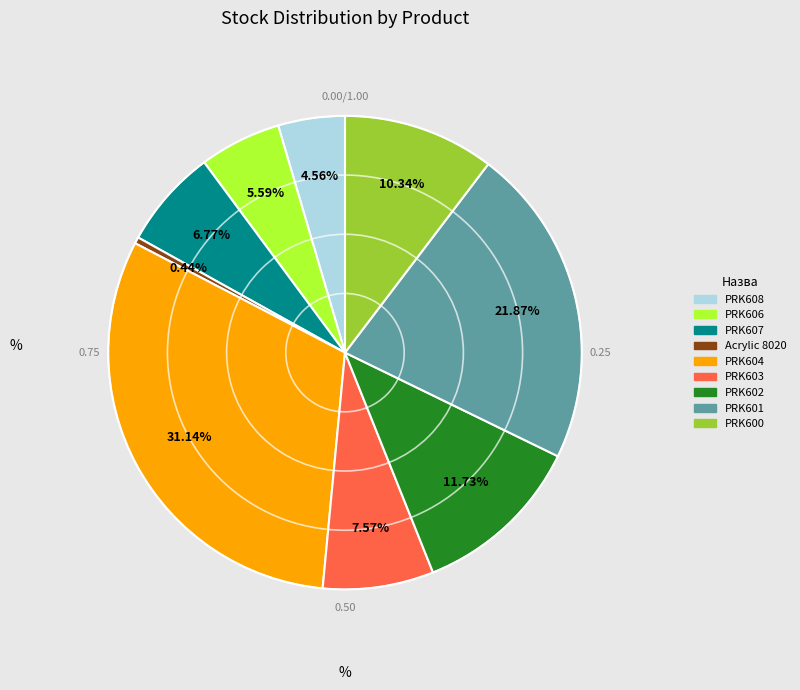

To the nearest percent, what is the average slice percentage?

11%